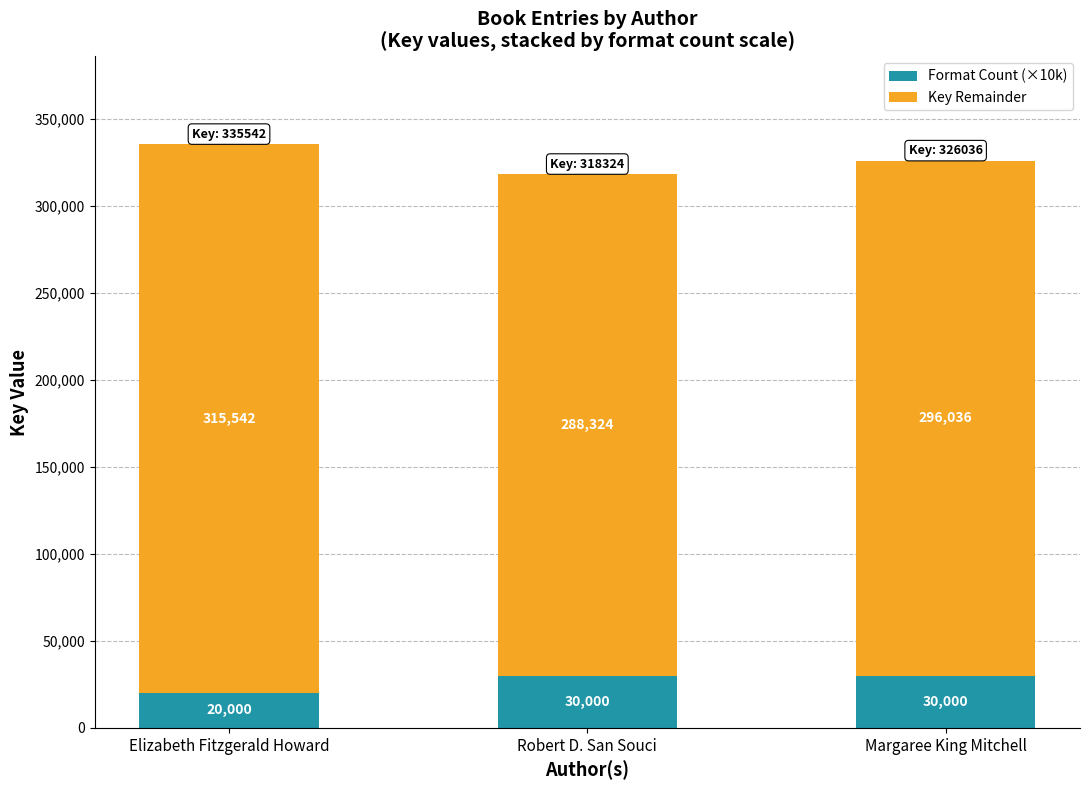

How many distinct data groups are displayed?

2